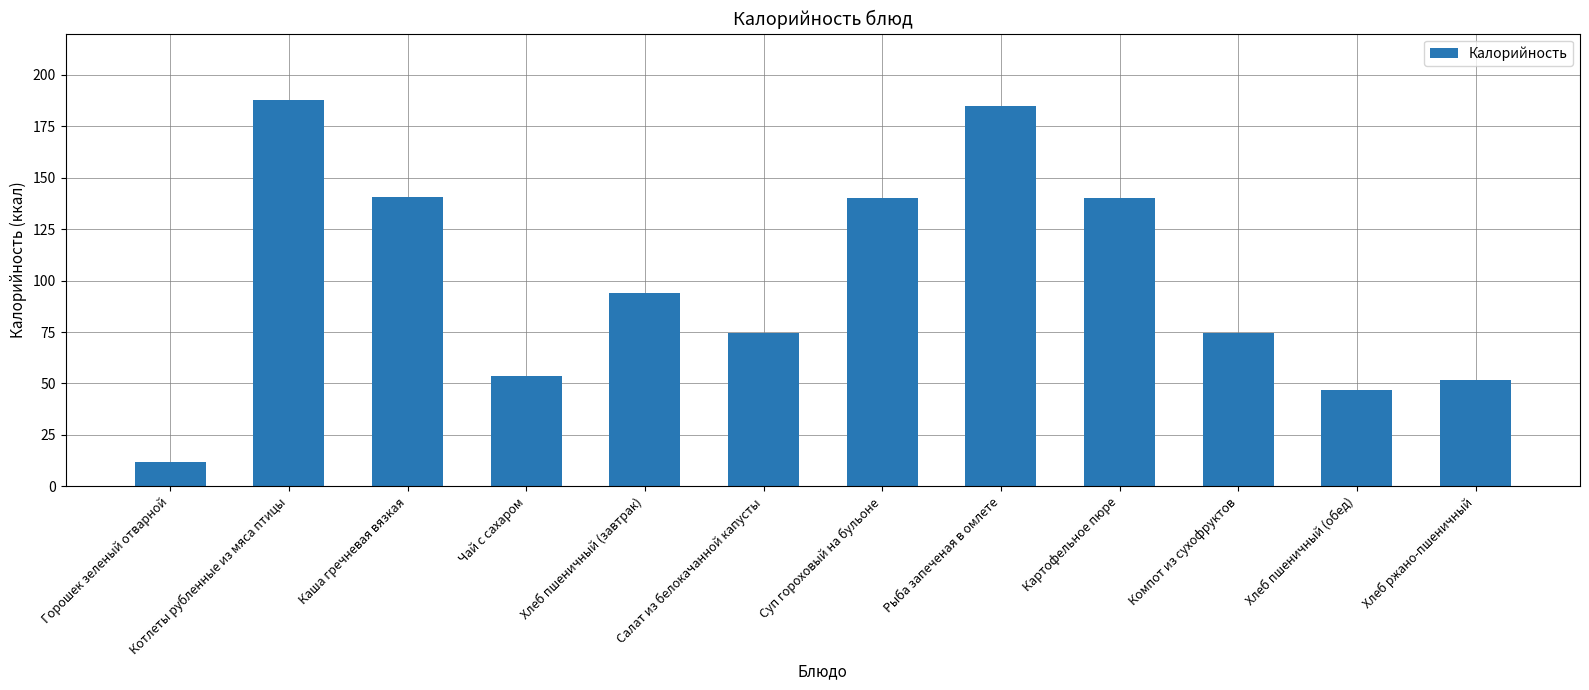

What is the greatest value displayed?

187.8